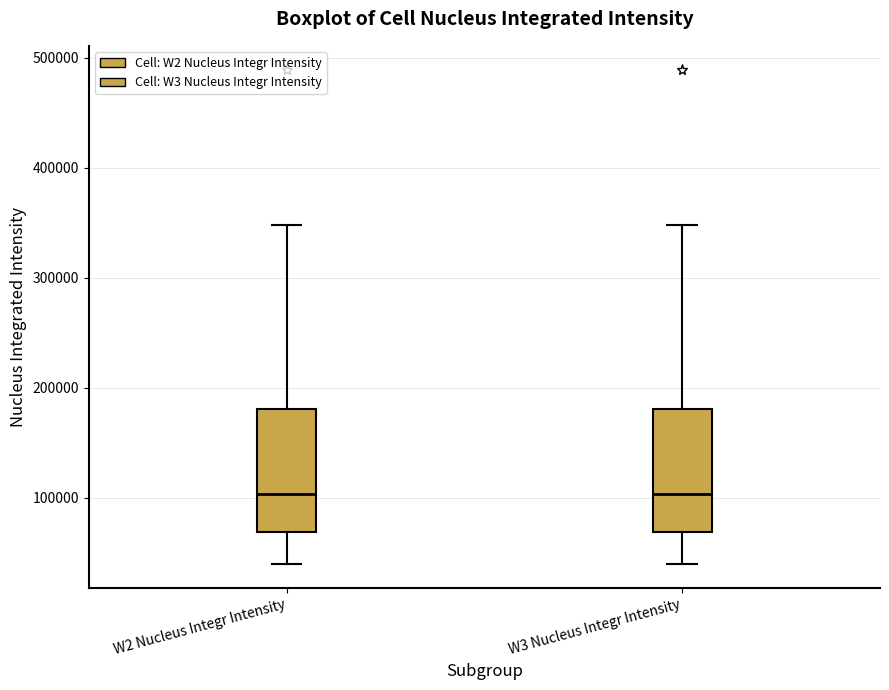

Reading left to right, transcribe this box plot: for each box, give where its median line is, the range the box spans, and where its two whiskers end, as read against the y-axis. The values are not printed on the chart, so give them approximately, as read against the axis.

W2 Nucleus Integr Intensity: median 100000, box 70000 to 180000, whiskers 40000 to 350000
W3 Nucleus Integr Intensity: median 100000, box 70000 to 180000, whiskers 40000 to 350000